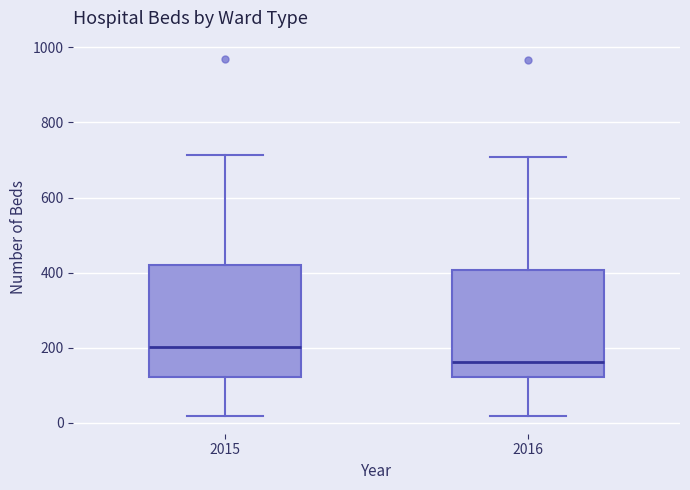

Reading left to right, transcribe this box plot: for each box, give where its median line is, the range the box spans, and where its two whiskers end, as read against the y-axis. The values are not printed on the chart, so give them approximately, as read against the axis.

2015: median 200, box 120 to 420, whiskers 20 to 720
2016: median 160, box 120 to 400, whiskers 20 to 700